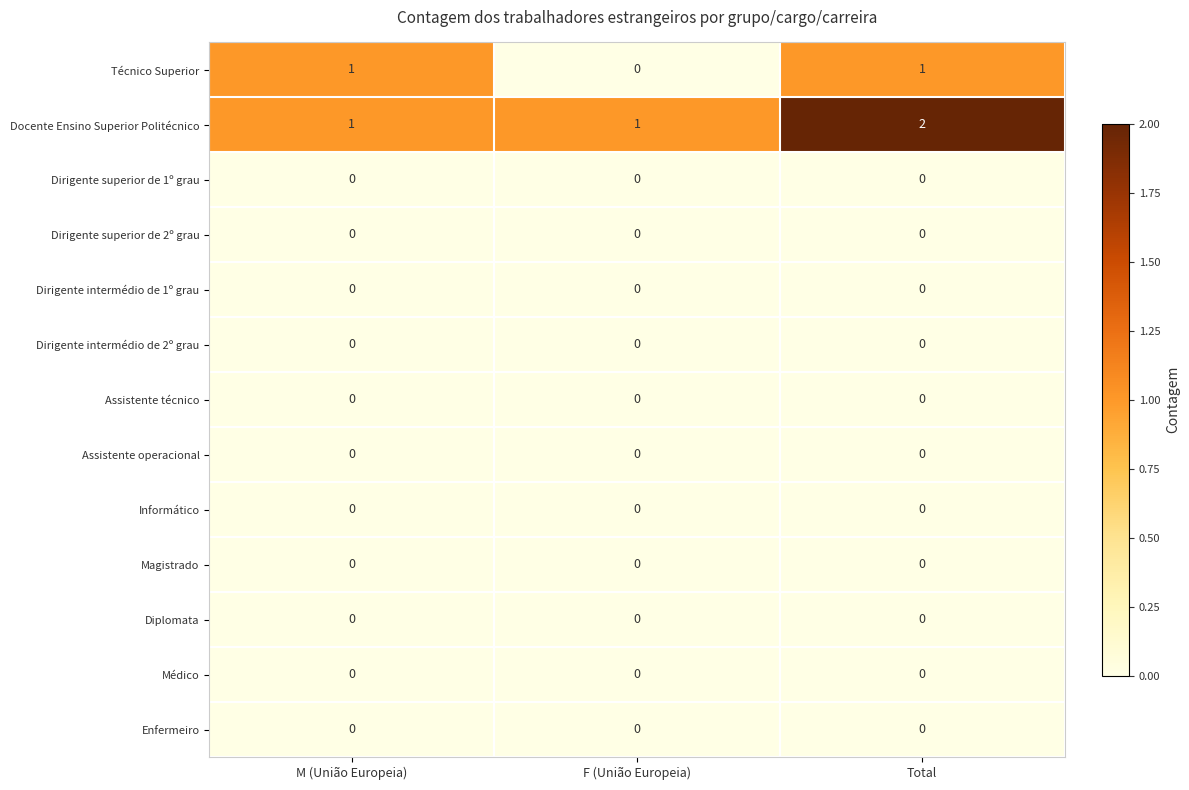

At which category does the chart reach its peak across all series?

Total